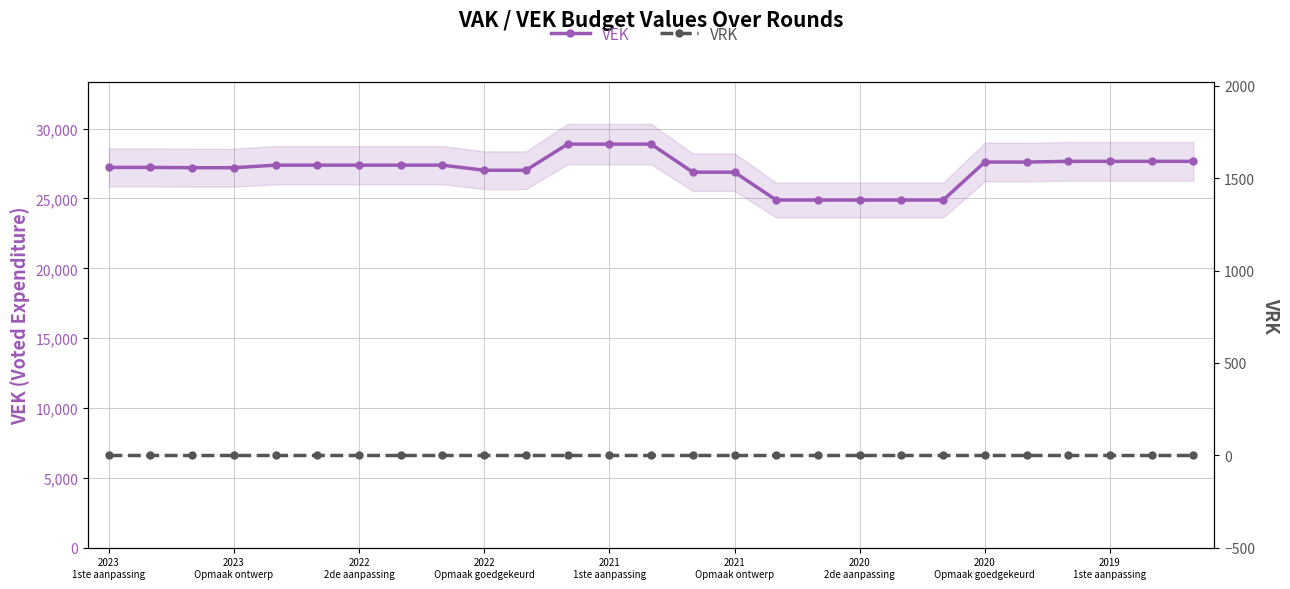

Which series changed the most between 2023
1ste aanpassing and 20?

VEK